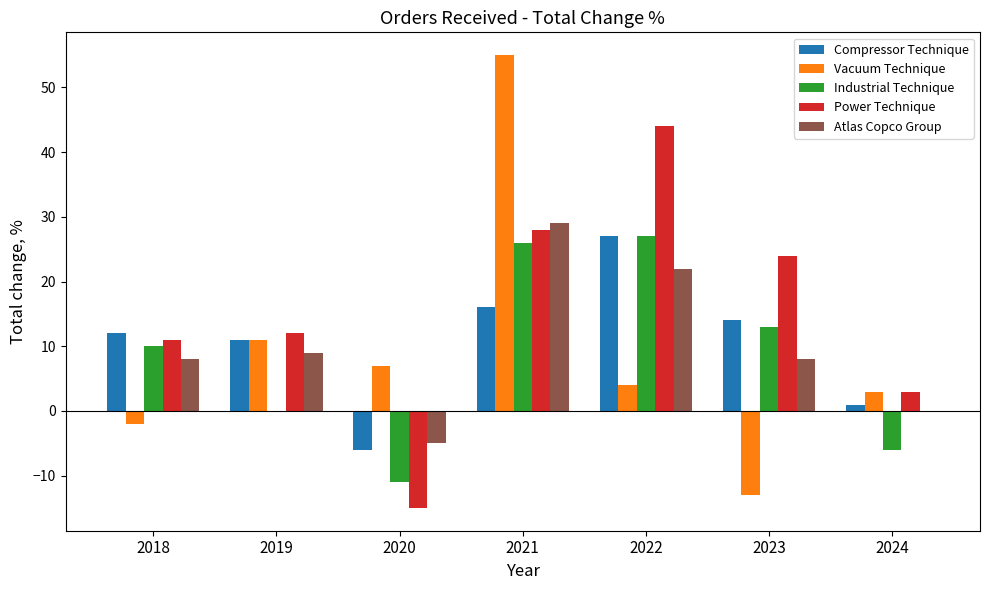

Which series has the largest range (max minus min)?

Vacuum Technique